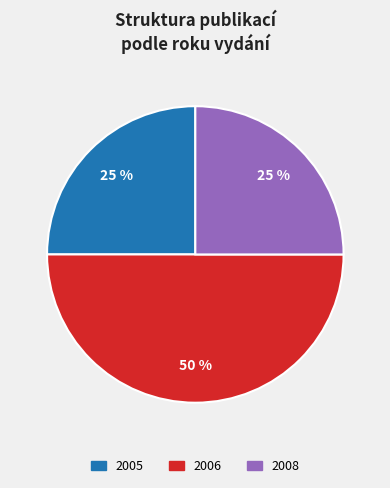

To the nearest percent, what is the difference between the largest and smallest slice percentages?

25%